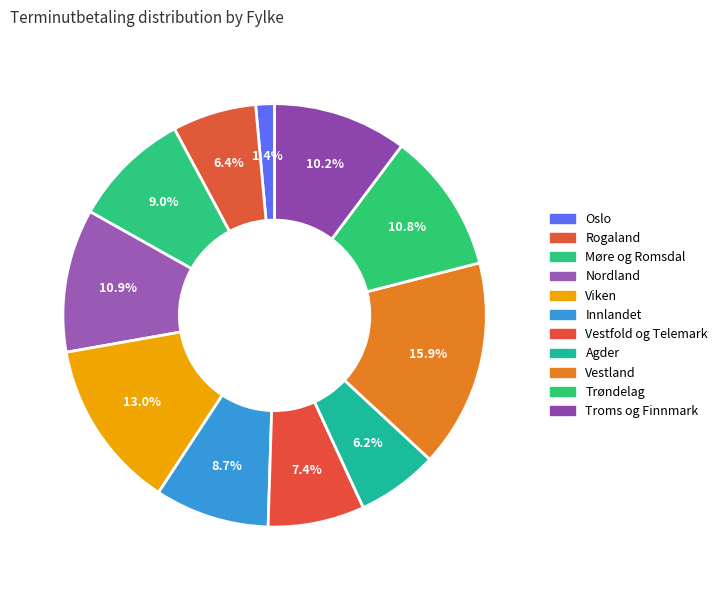

True or false: Troms og Finnmark accounts for 1% of the total.

False